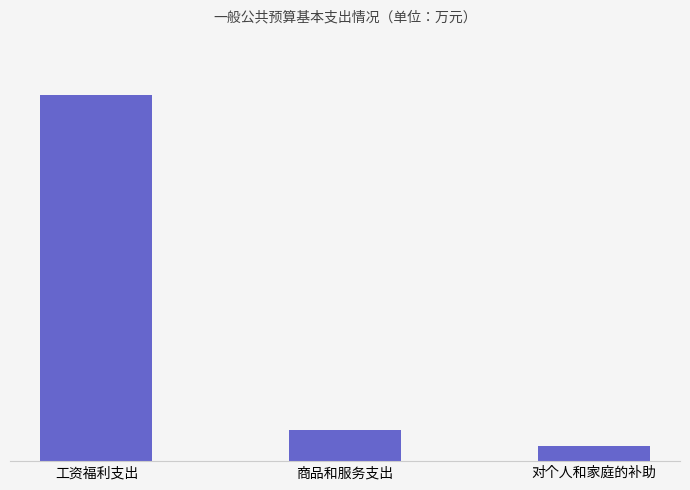

Which label corresponds to the largest value in the chart?

工资福利支出